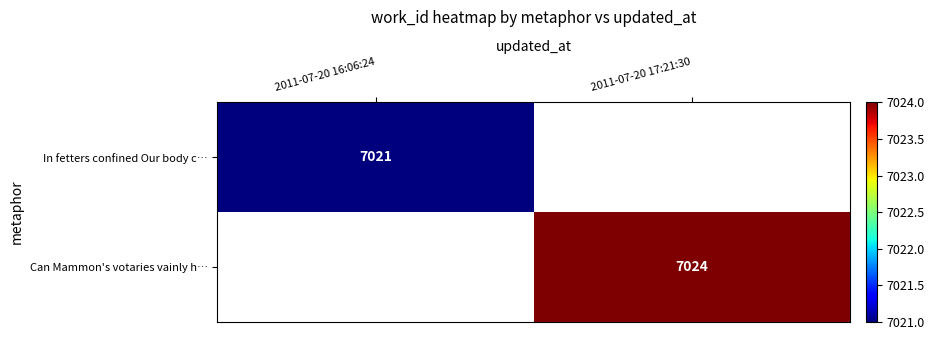

Is it true that In fetters confined Our body c… equals 7021 at 2011-07-20 16:06:24?

True